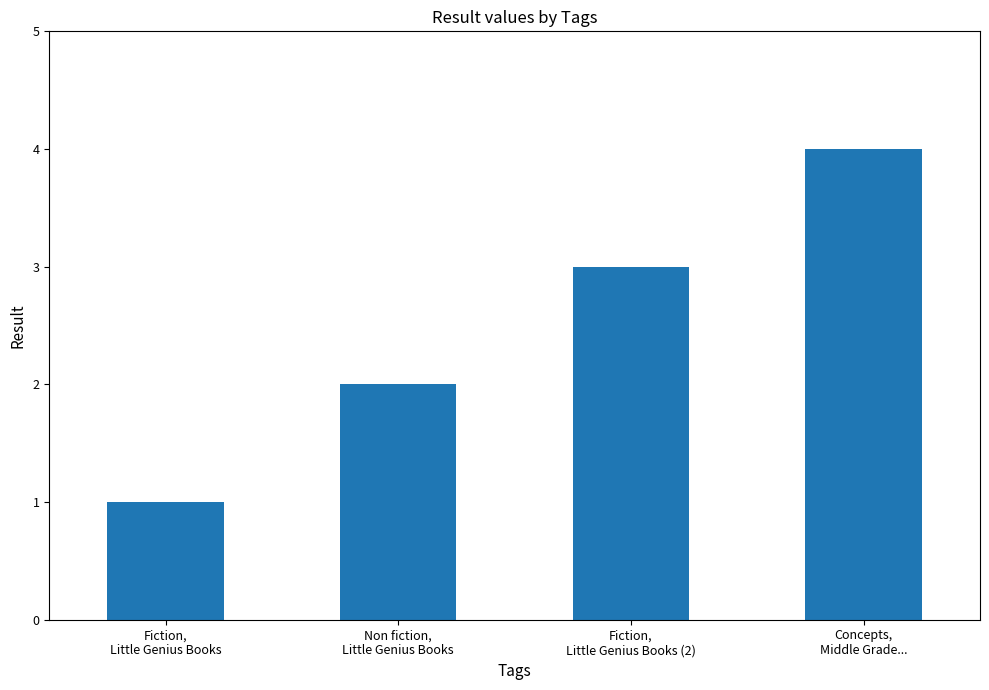

Between Fiction,
Little Genius Books (2) and Fiction,
Little Genius Books, which is larger?

Fiction,
Little Genius Books (2)